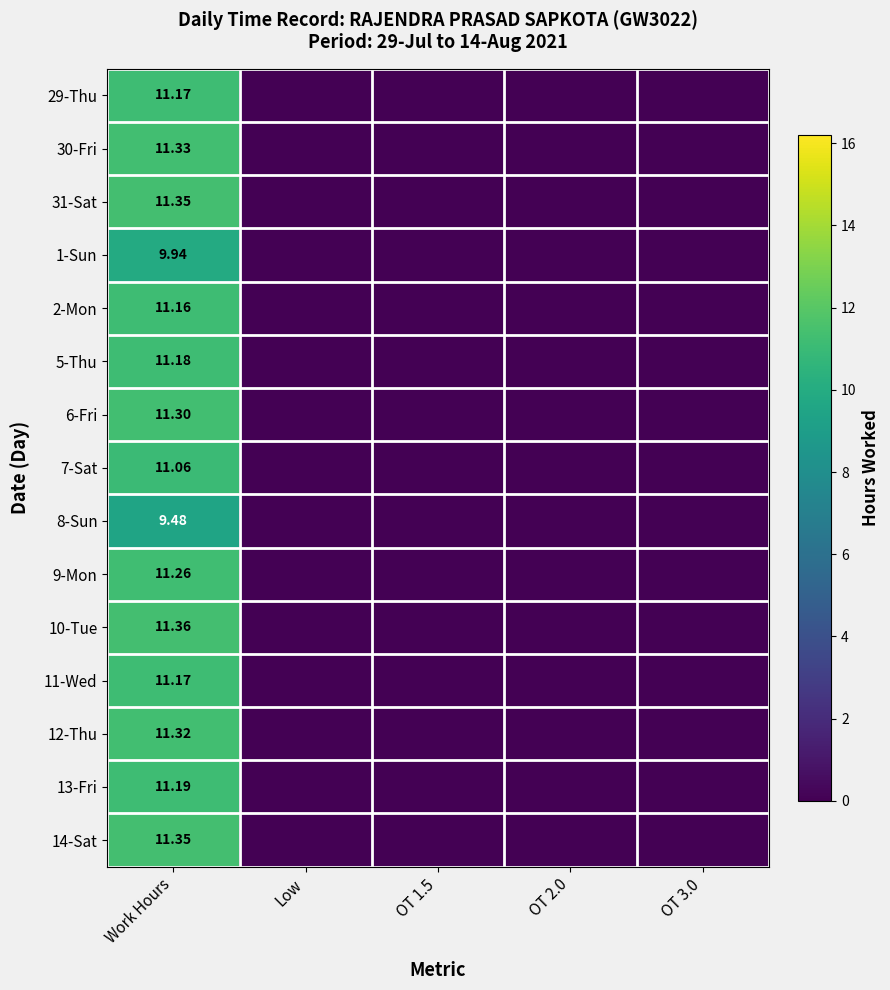

Count the number of data series in this chart.

15